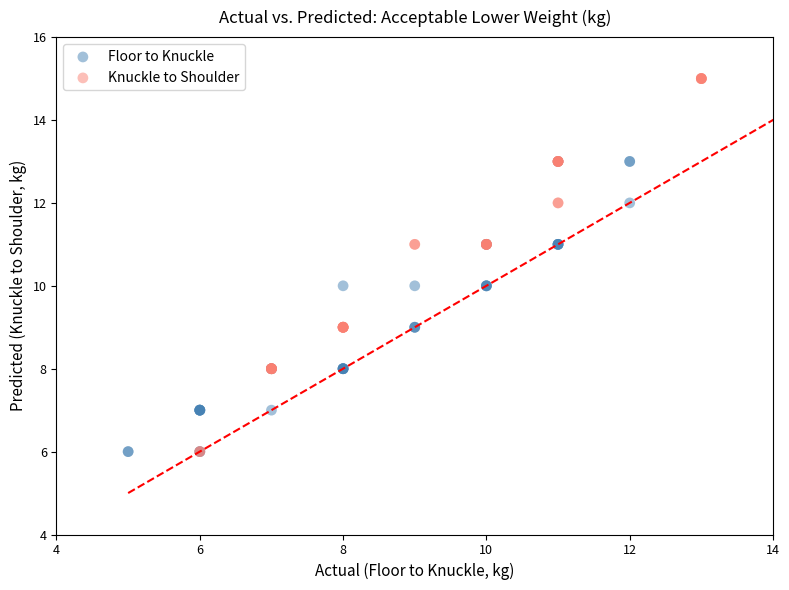

What are all the series names shown in the legend?

Floor to Knuckle, Knuckle to Shoulder